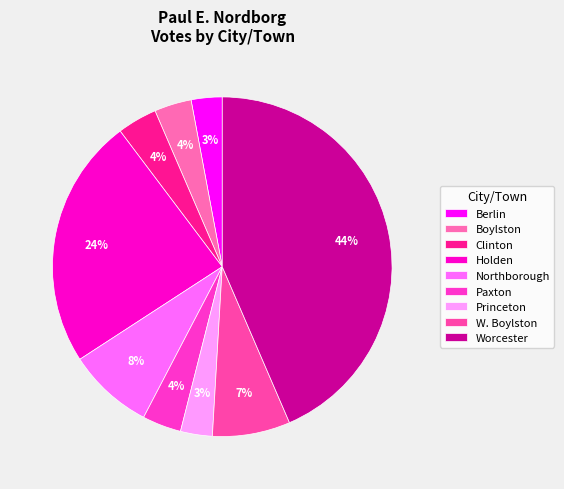

To the nearest percent, what percentage of the pie is Berlin?

3%